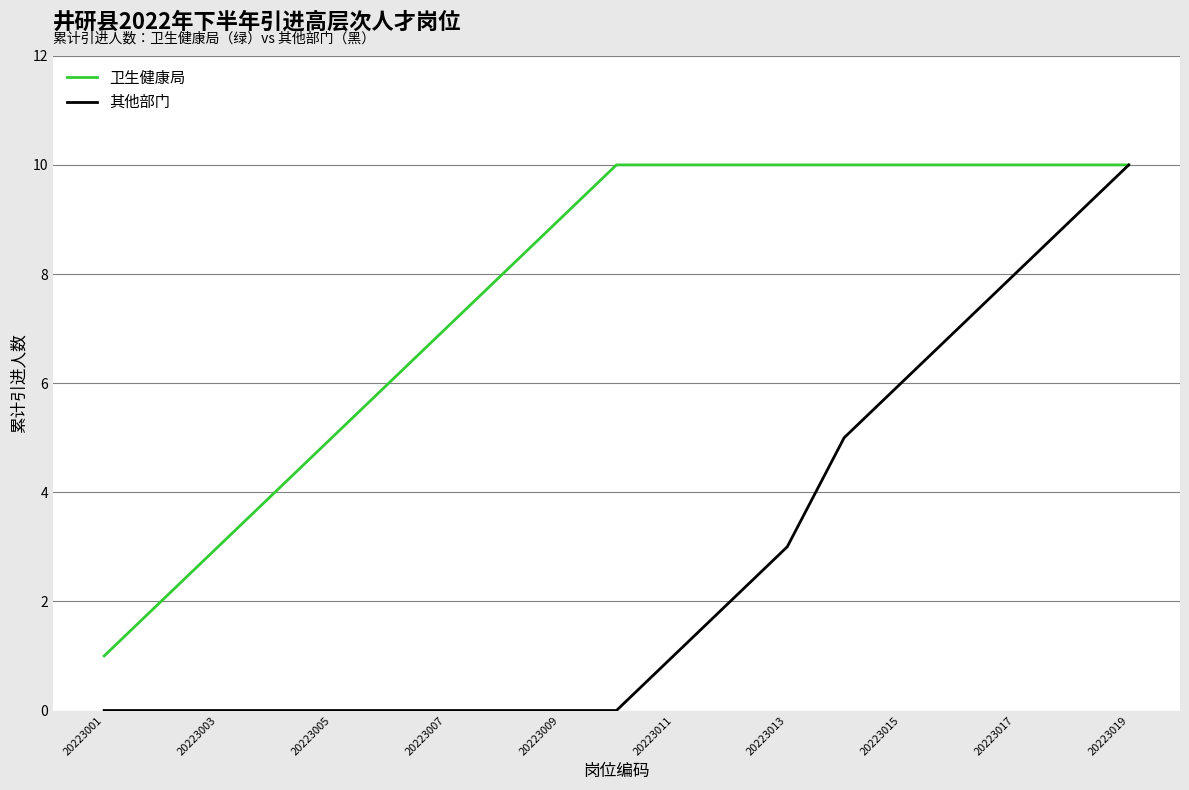

What is the highest value of the 卫生健康局 series?

10